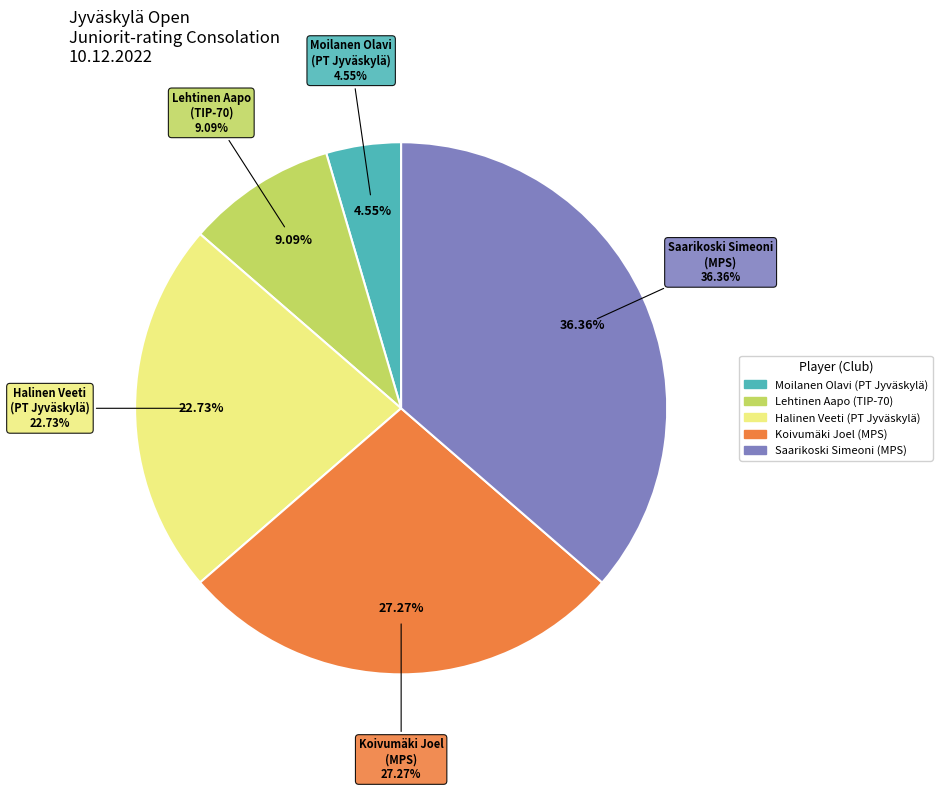

Which category has the biggest portion of the pie?

Saarikoski Simeoni (2)